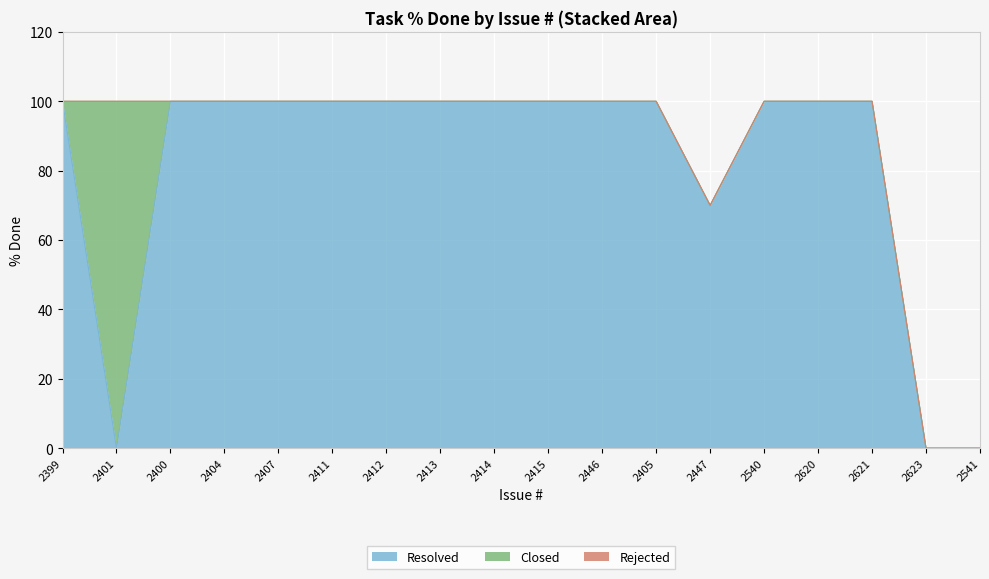

How many values in the % Done series are below 100?

3